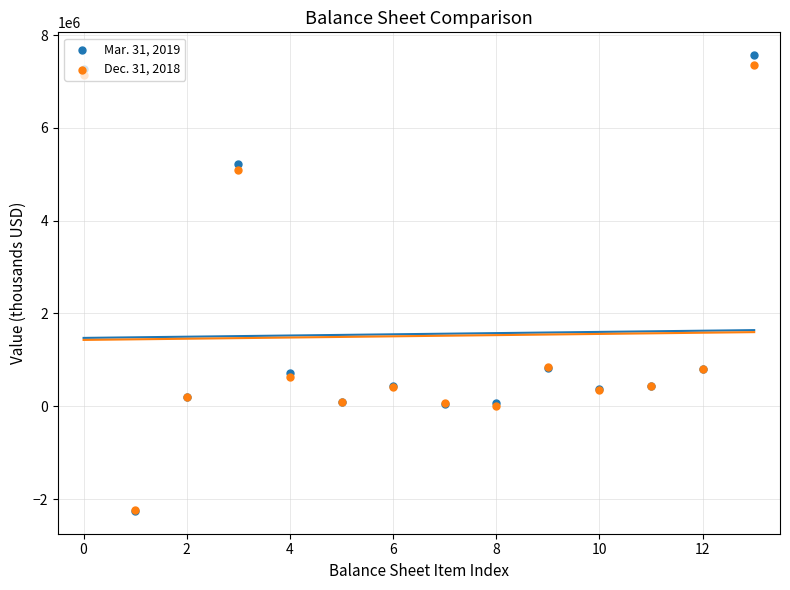

Which series has the largest total across all categories?

Mar. 31, 2019